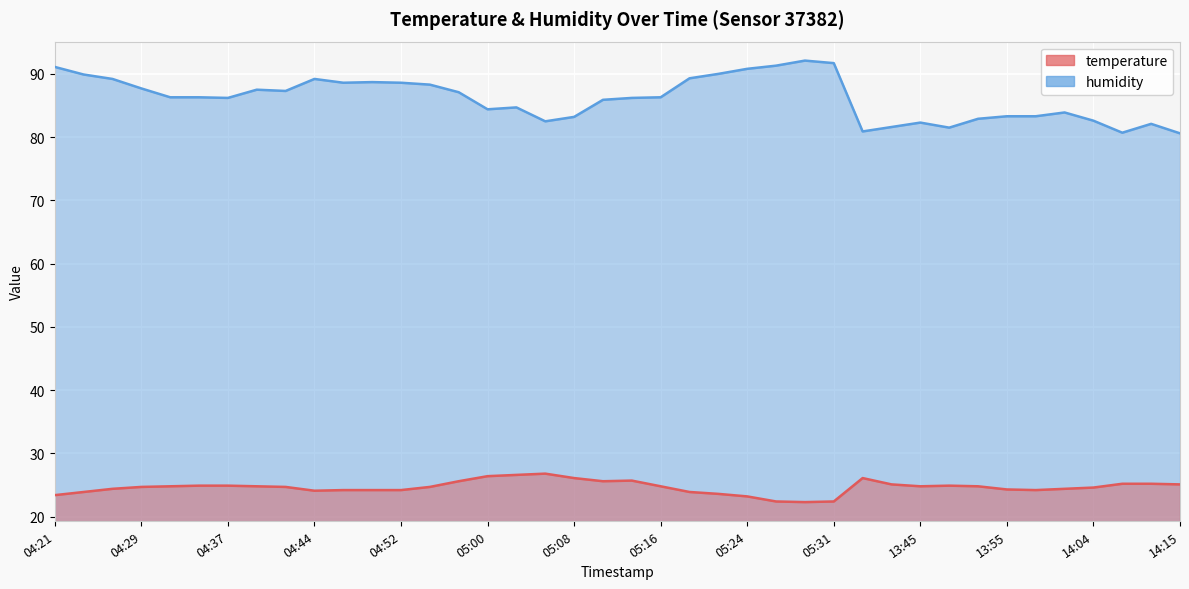

How many interior local peaks does the humidity series have?

8